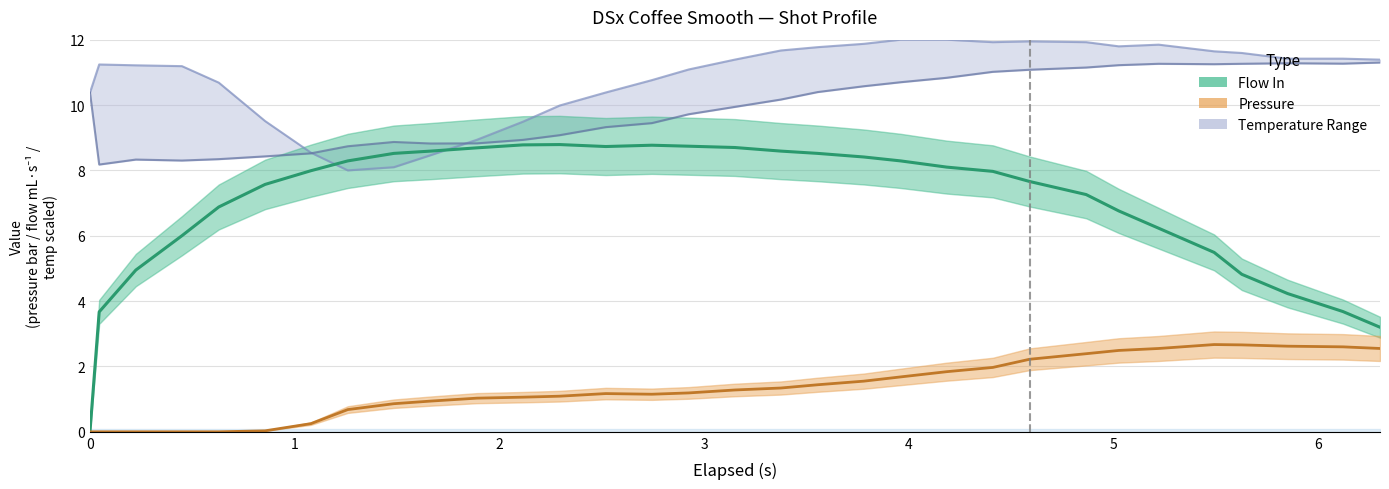

What is the value of the Pressure point at the 22nd from the left?

1.8